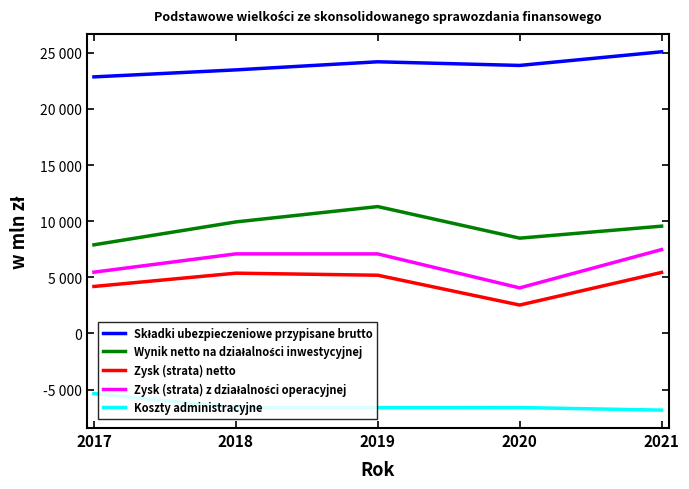

The Składki ubezpieczeniowe przypisane brutto series shows 5602 at 2017. True or false?

False